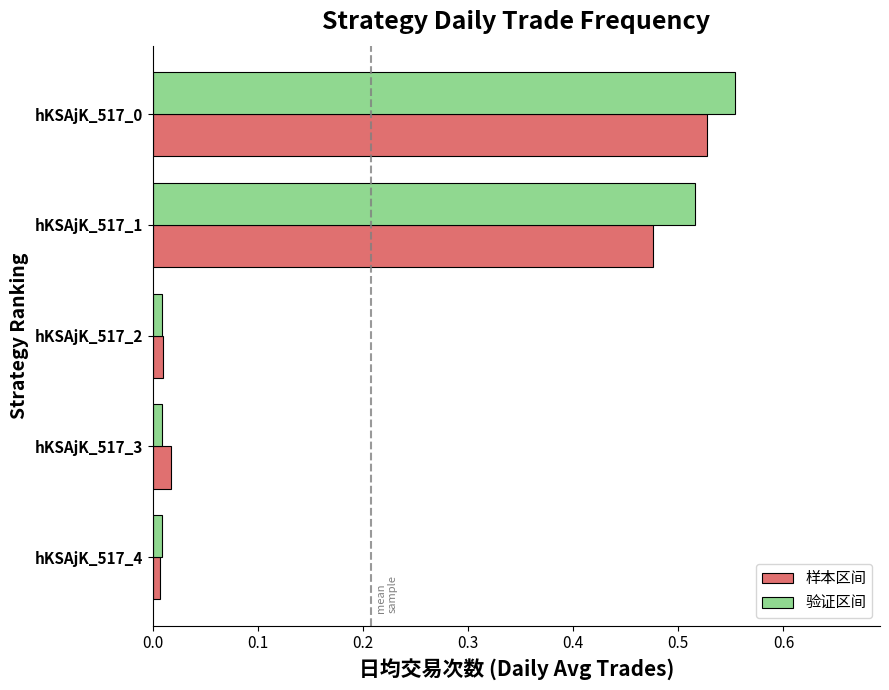

True or false: 样本区间 has a value of 0.7 at hKSAjK_517_0.

False